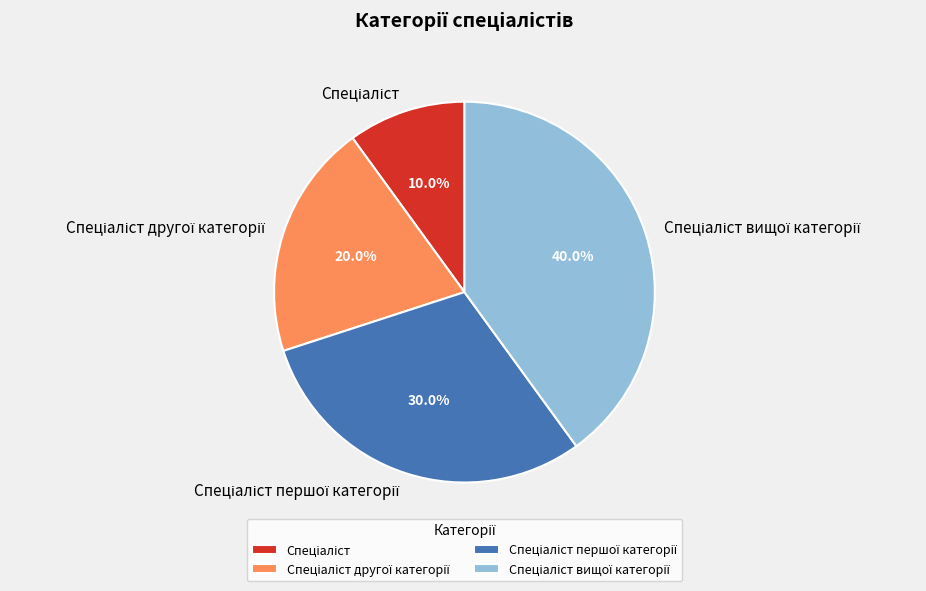

Is there any slice that represents more than half of the pie?

No